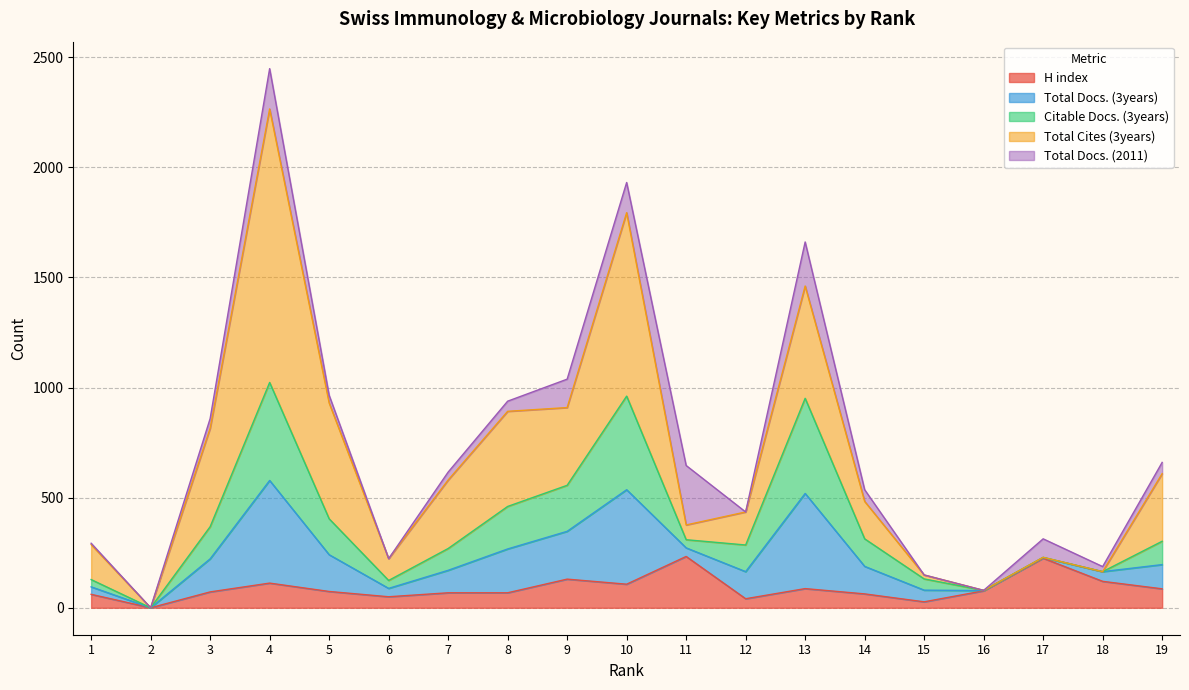

Is it true that Citable Docs. (3years) equals 37 at 11?

True